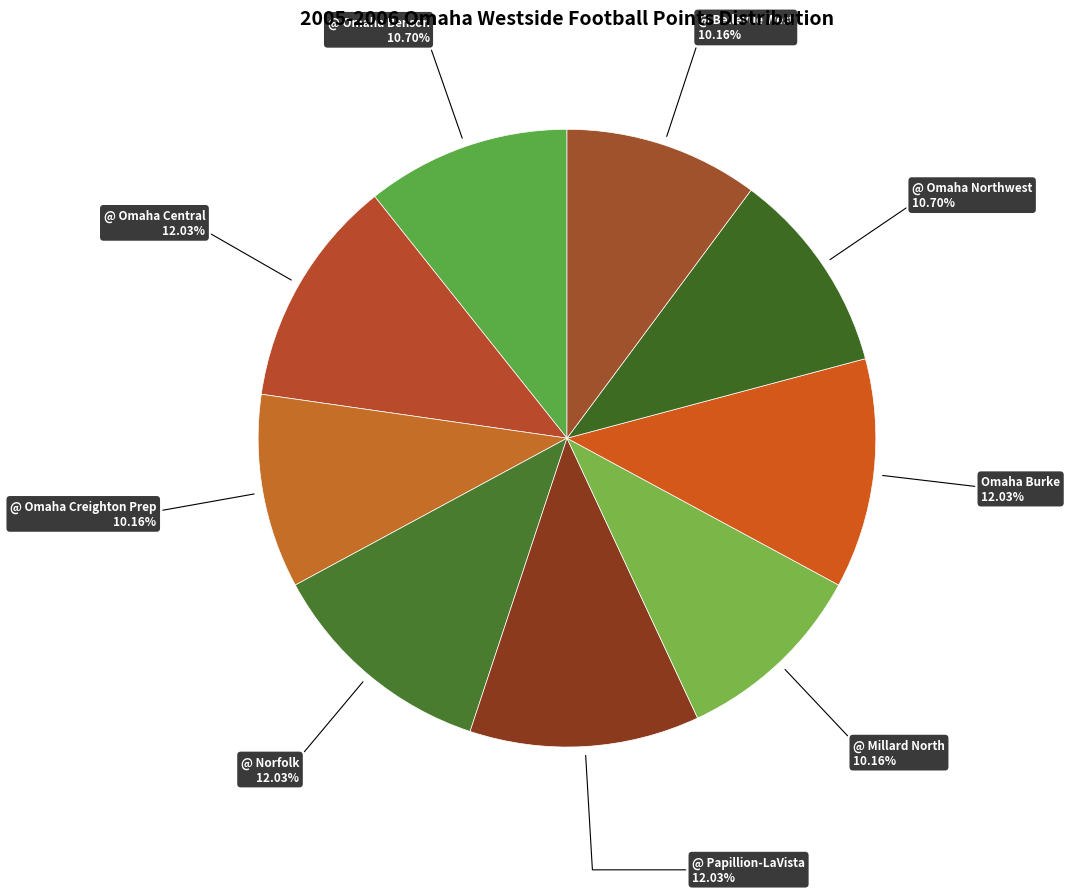

Combined, do @ Norfolk and @ Millard North account for over 50%?

No